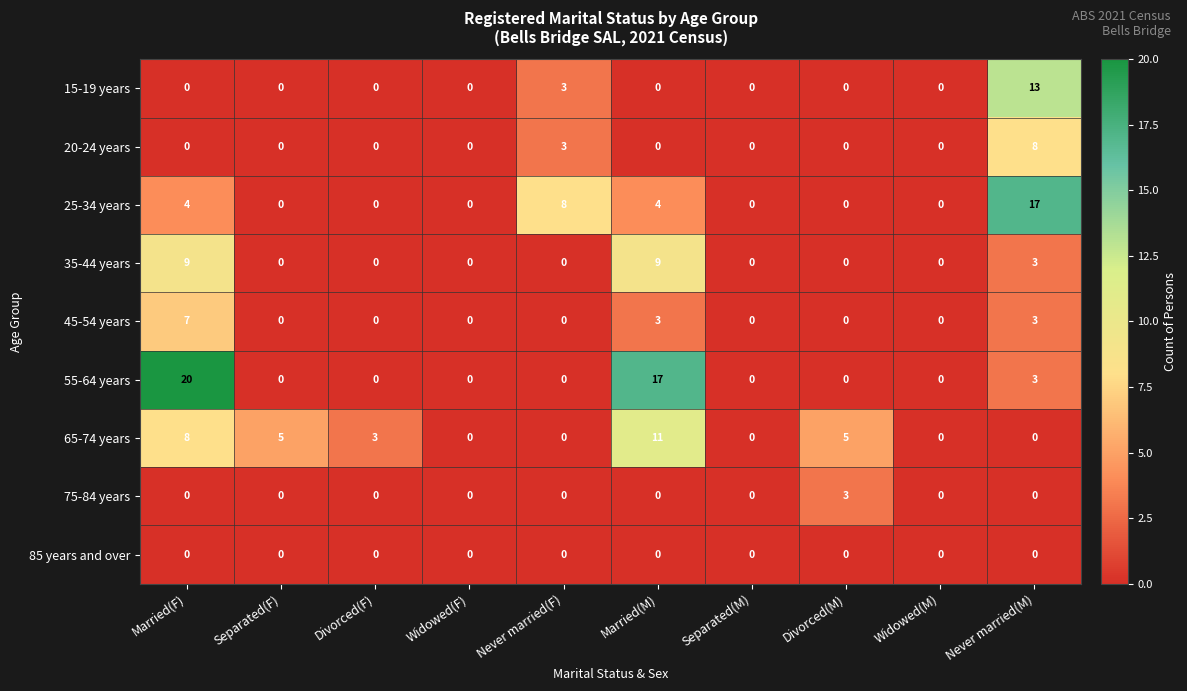

Which category has the highest value in the 45-54 years series?

Married(F)